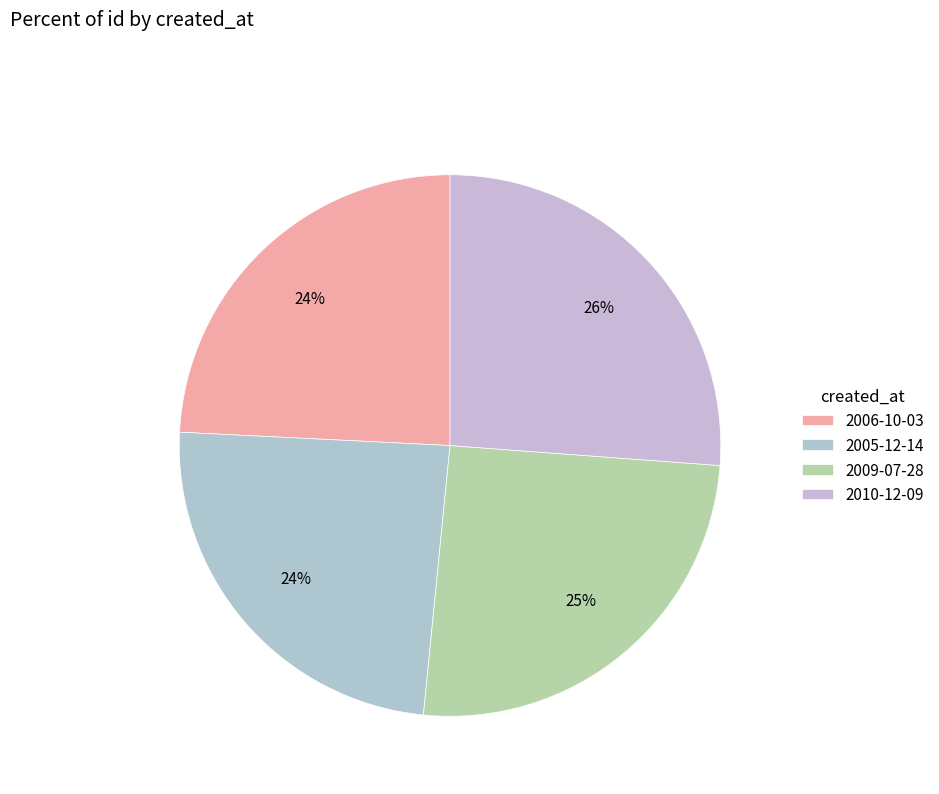

True or false: 2005-12-14 accounts for 24% of the total.

True